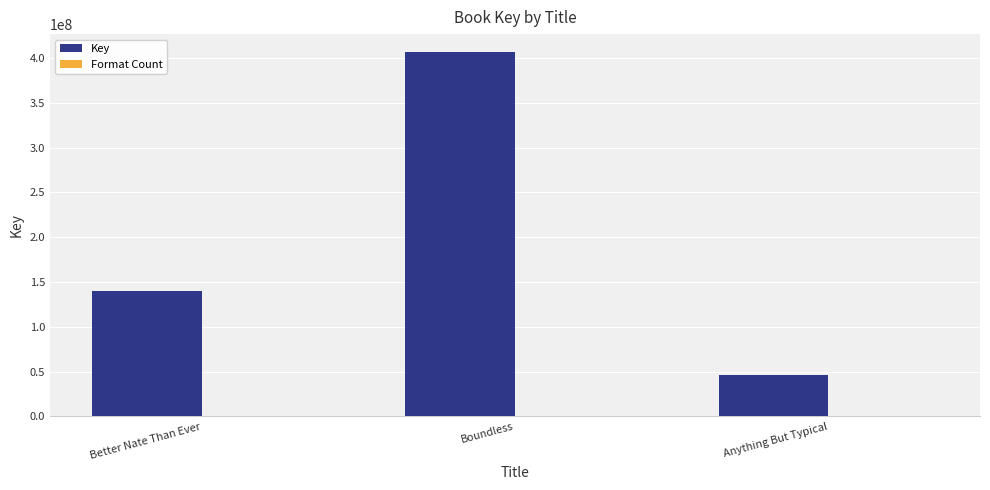

What is the maximum value shown in the chart?

406214723